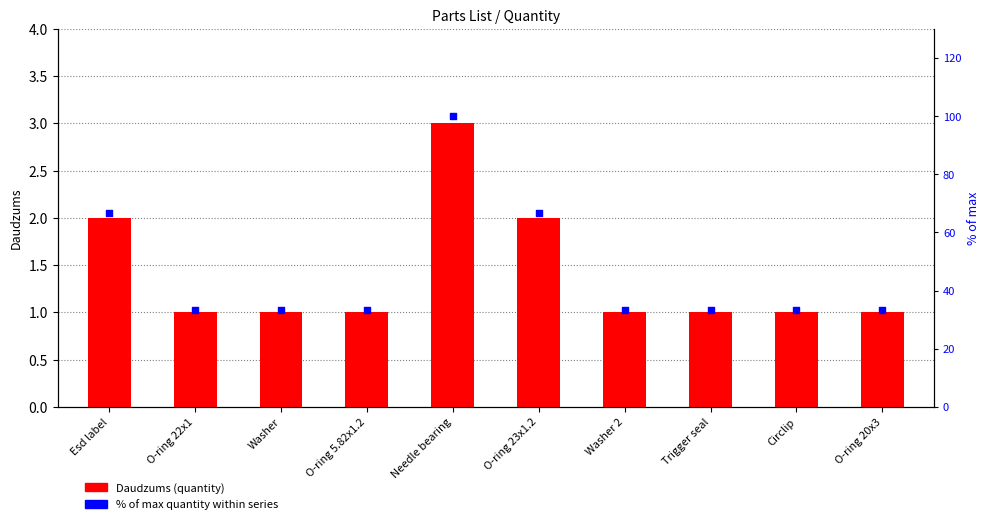

What are all the series names shown in the legend?

Daudzums (quantity), % of max quantity